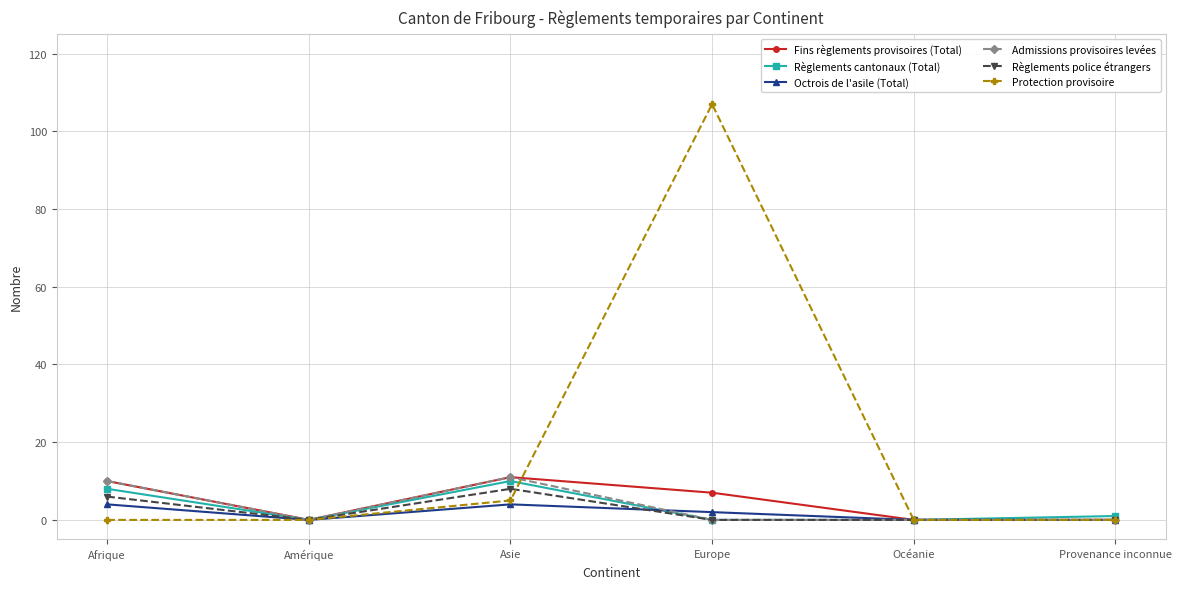

Between Europe and Provenance inconnue, which series saw the biggest shift?

Protection provisoire